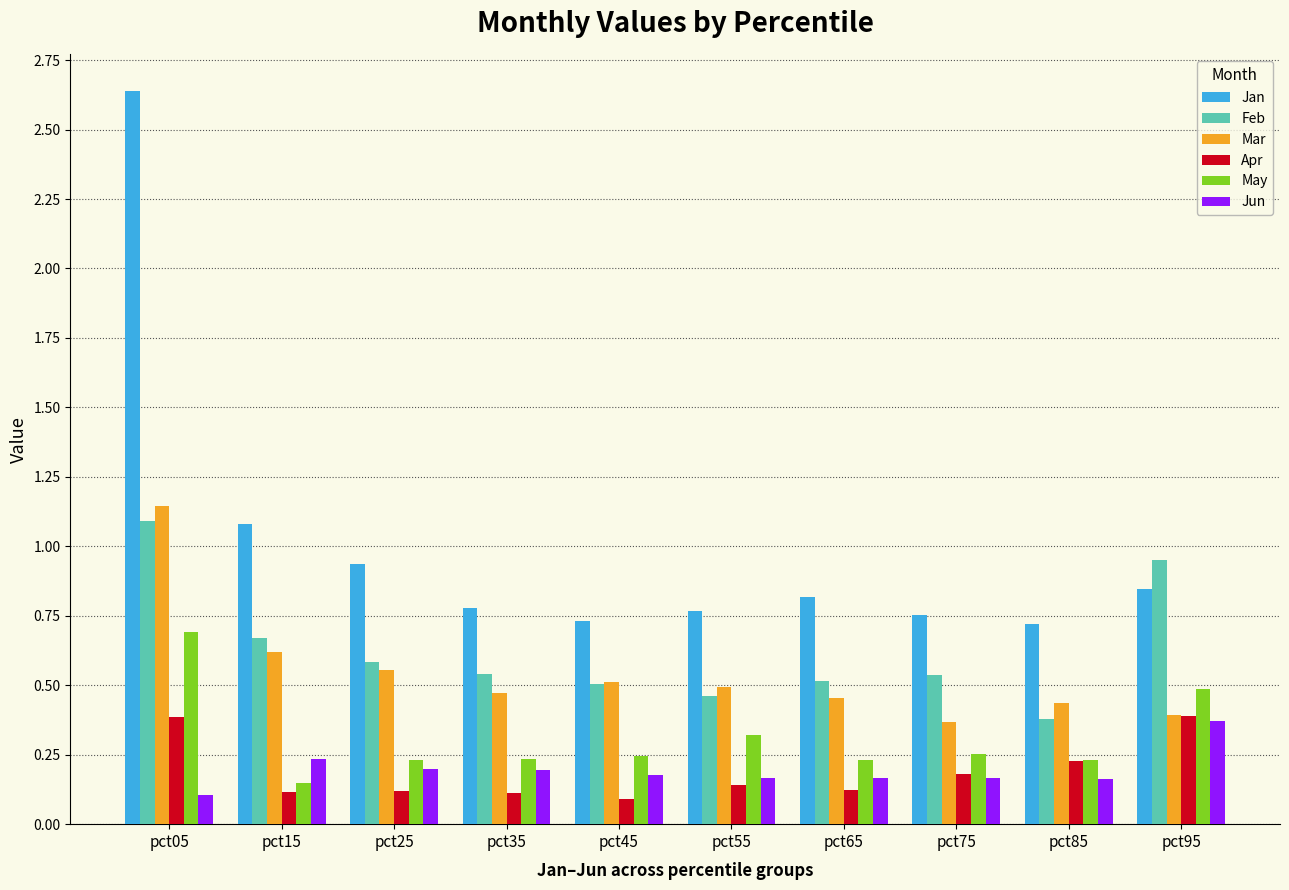

Between pct45 and pct95, which series saw the biggest shift?

Feb